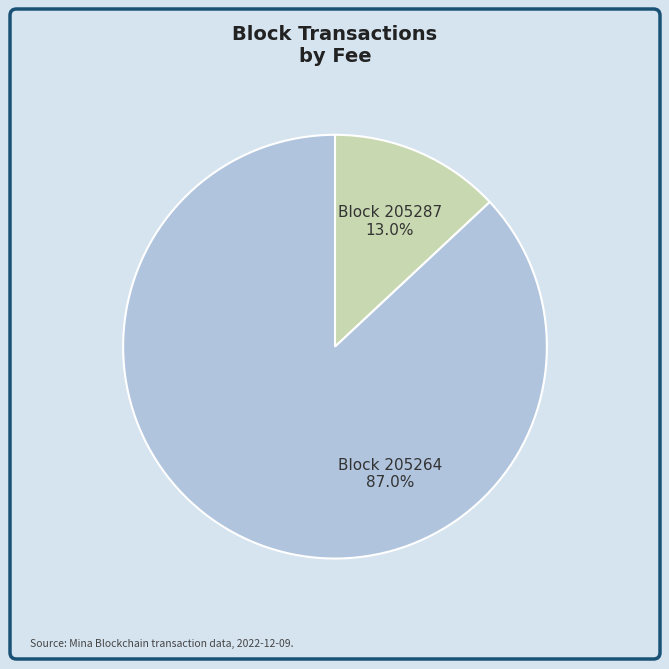

How much of the chart is everything except Block 205287?

87.0%